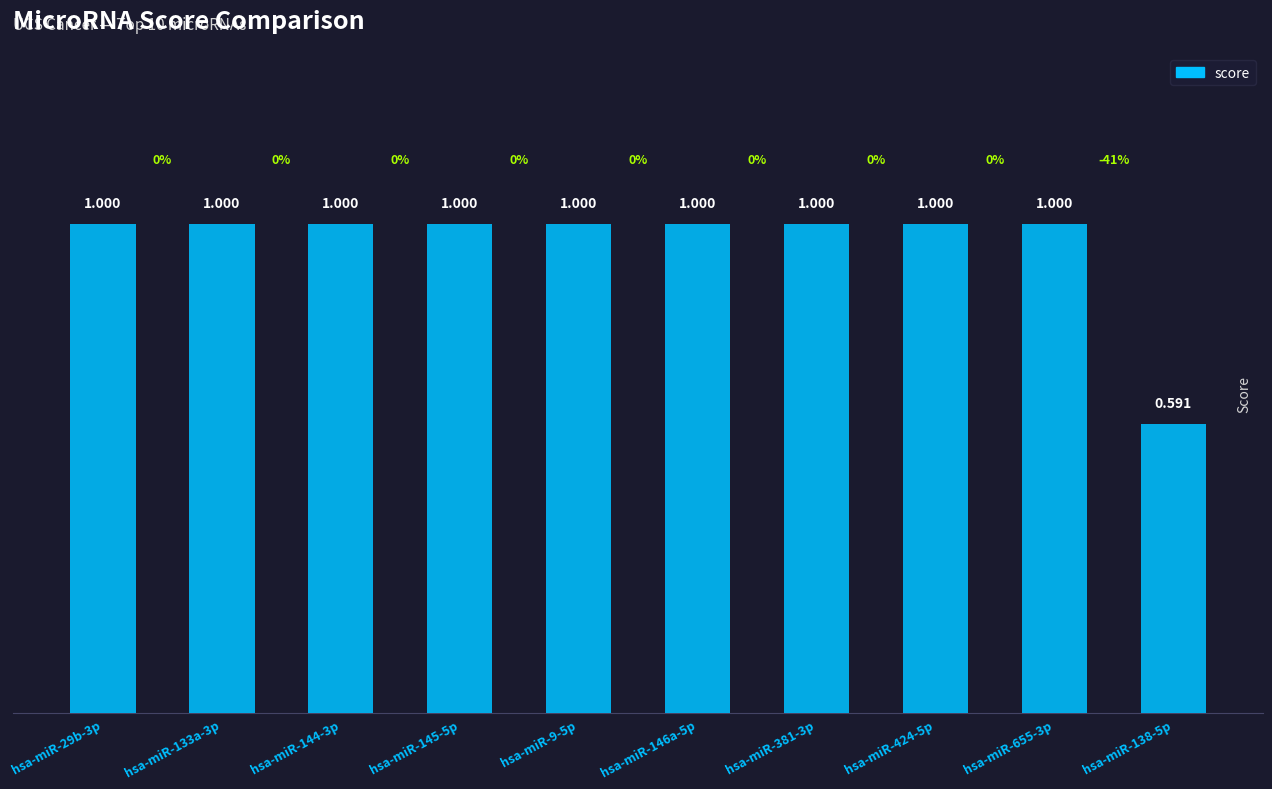

What is the average value?

1.0